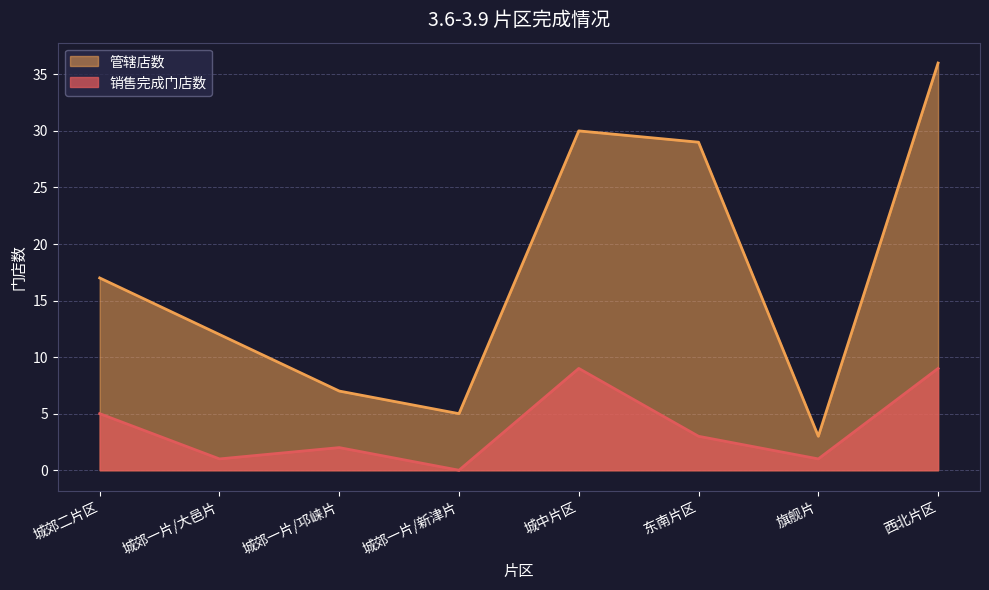

What is the label of the 5th point from the right?

城郊一片/新津片